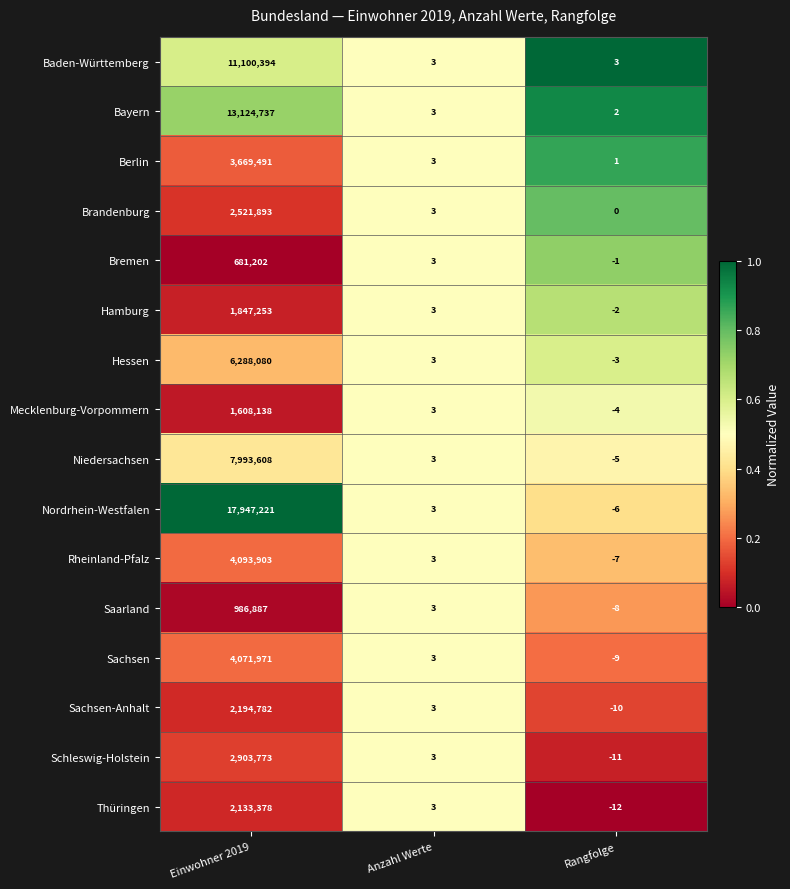

Which series has the largest range (max minus min)?

Nordrhein-Westfalen